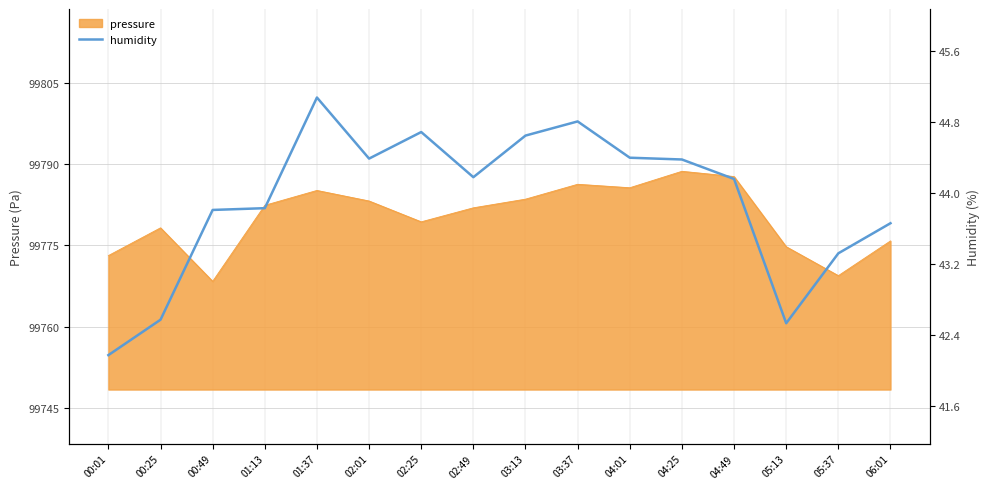

At which label is the value closest to 43?

05:37